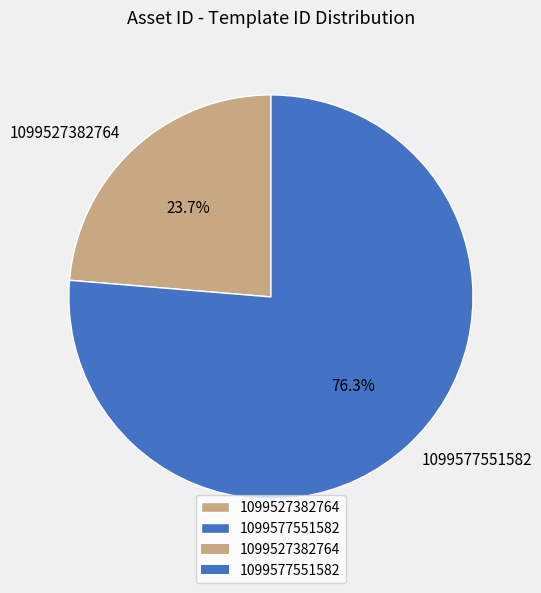

Which category accounts for the majority?

1099577551582